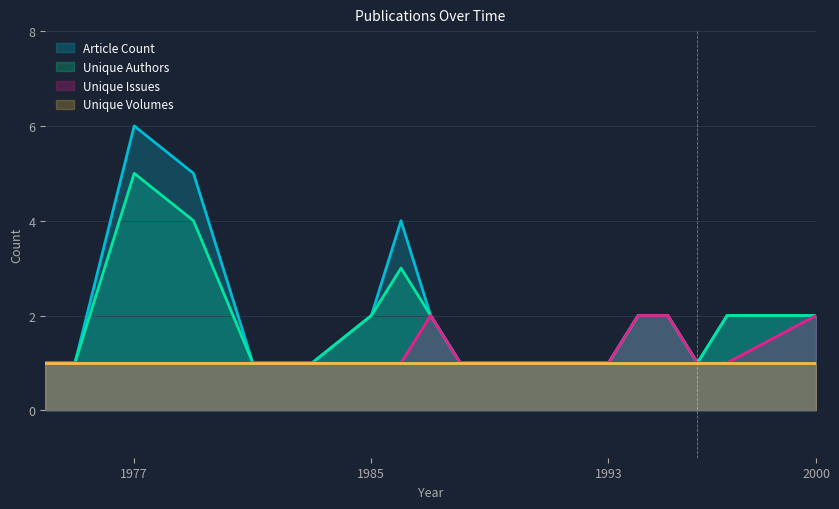

How many interior local valleys does the Article Count series have?

1